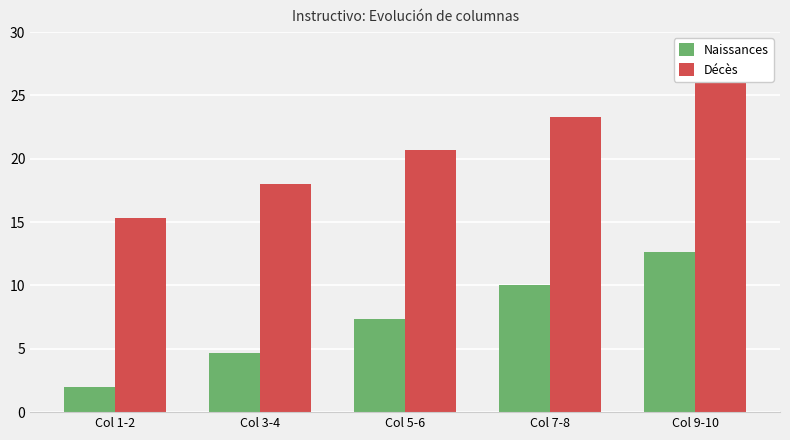

The Naissances series shows 12.7 at Col 9-10. True or false?

True